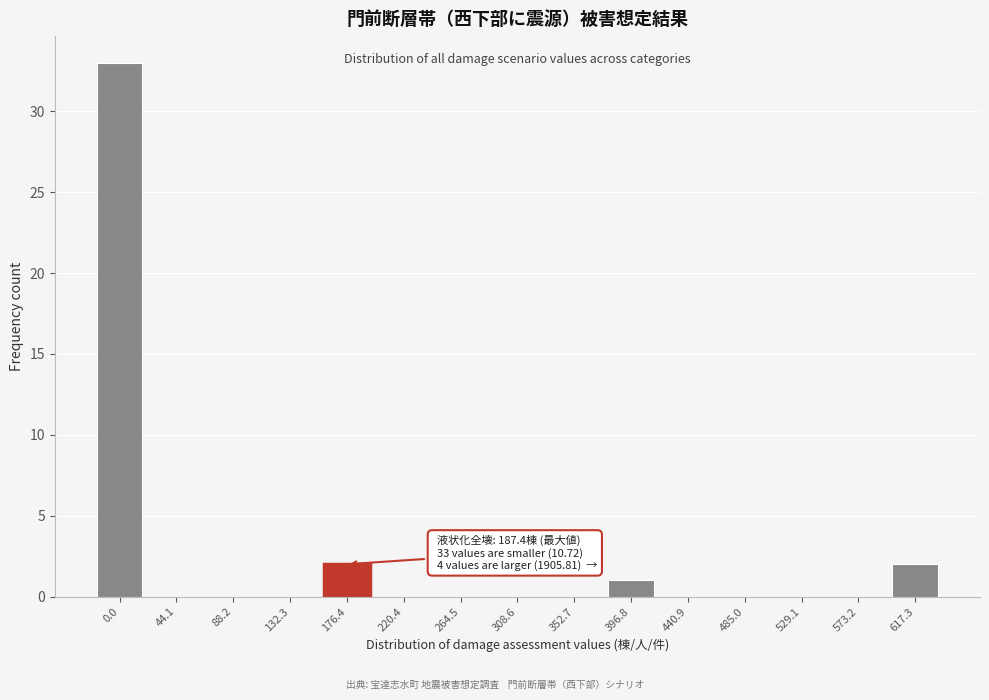

Reading left to right, what are all the values shown in this chart?

0.0=33	44.1=0	88.2=0	132.3=0	176.4=2	220.4=0	264.5=0	308.6=0	352.7=0	396.8=1	440.9=0	485.0=0	529.1=0	573.2=0	617.3=2